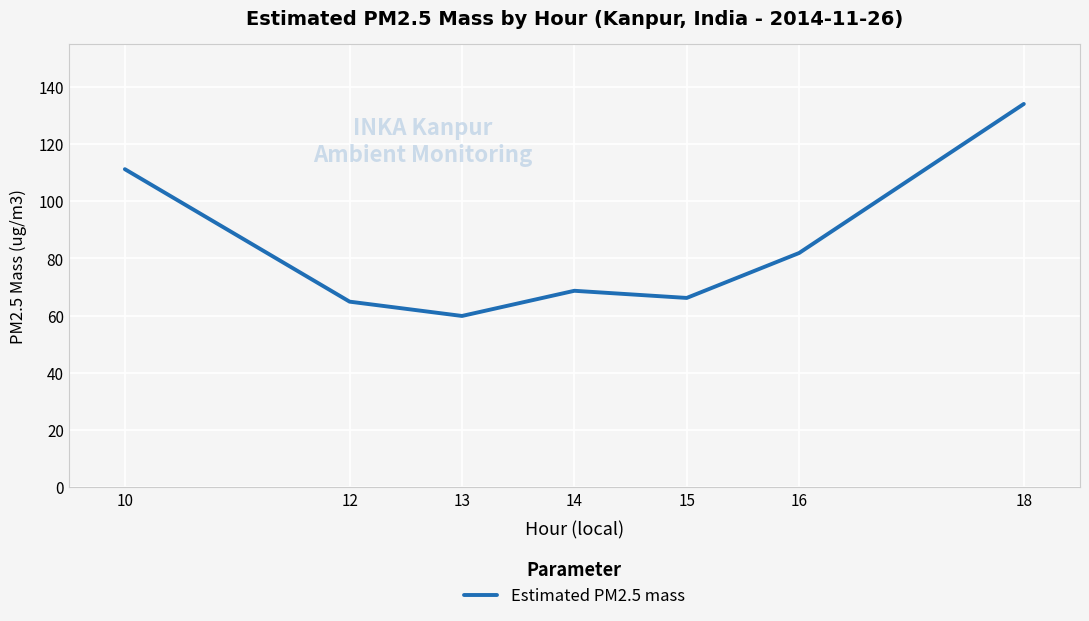

Reading right to left, transcribe all the data shown in this chart.

134.0	81.9	66.2	68.7	59.9	64.9	111.2